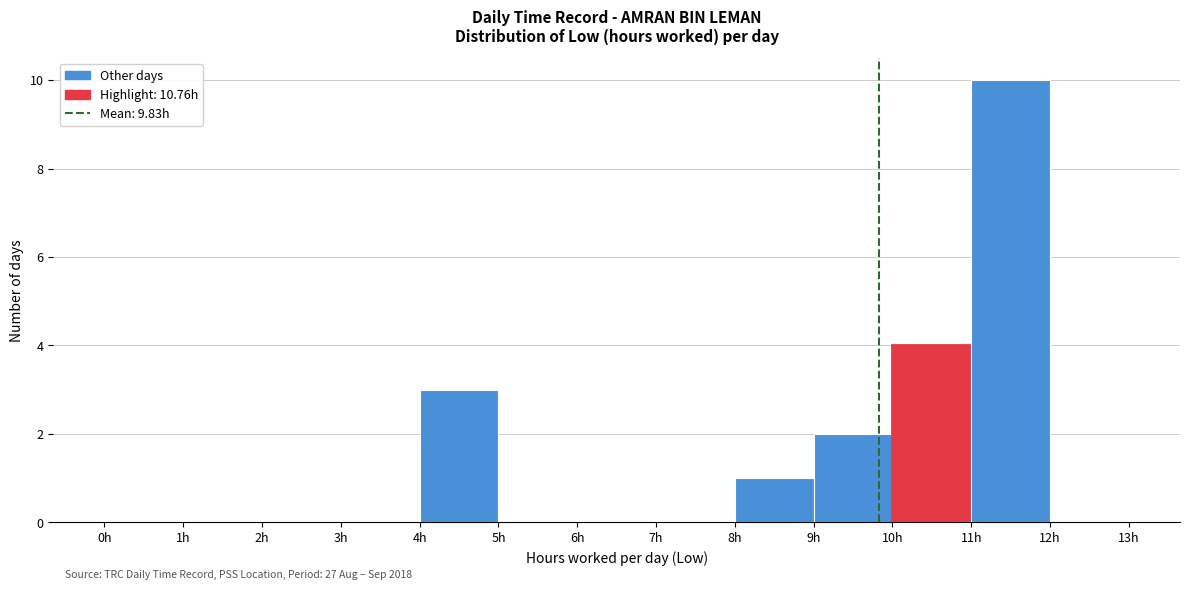

Over which range of the x-axis is the bar tallest?

11 to 12